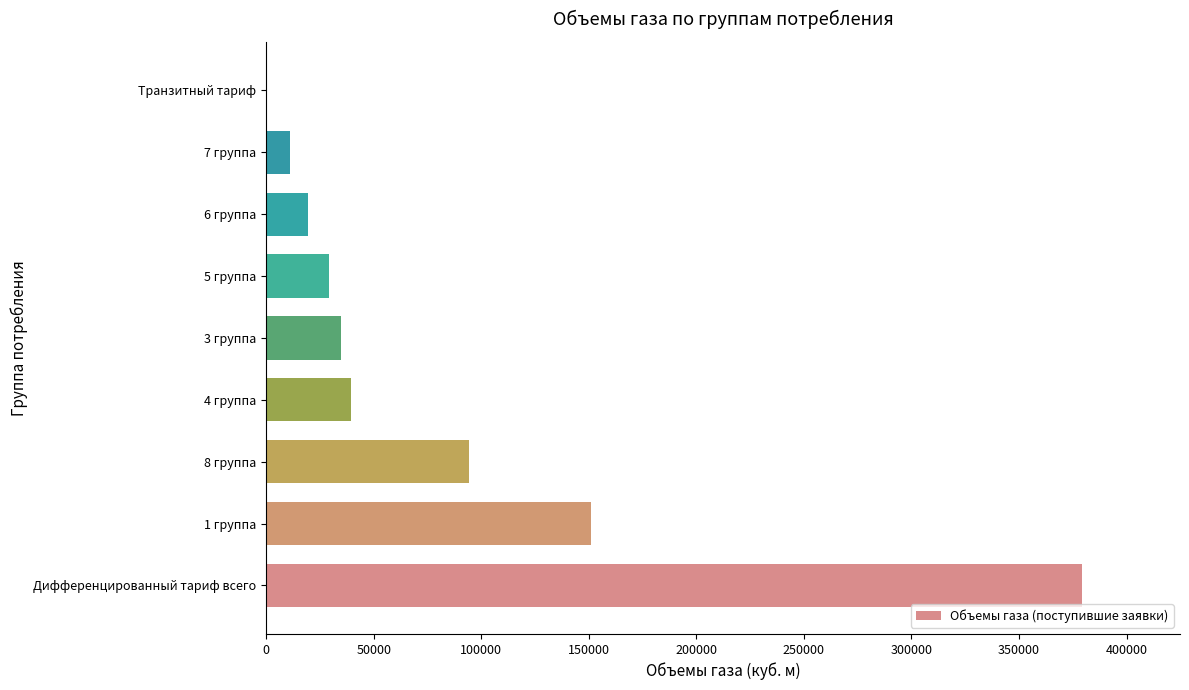

How many values are above zero?

8